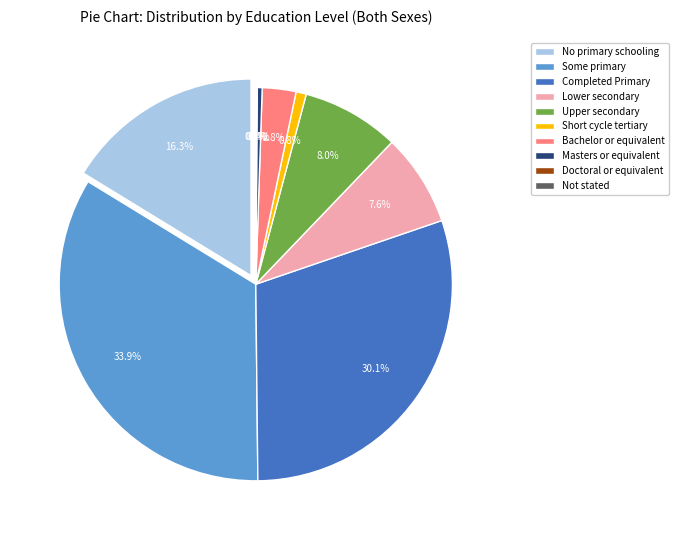

How much of the chart is everything except Bachelor or equivalent?

97.2%